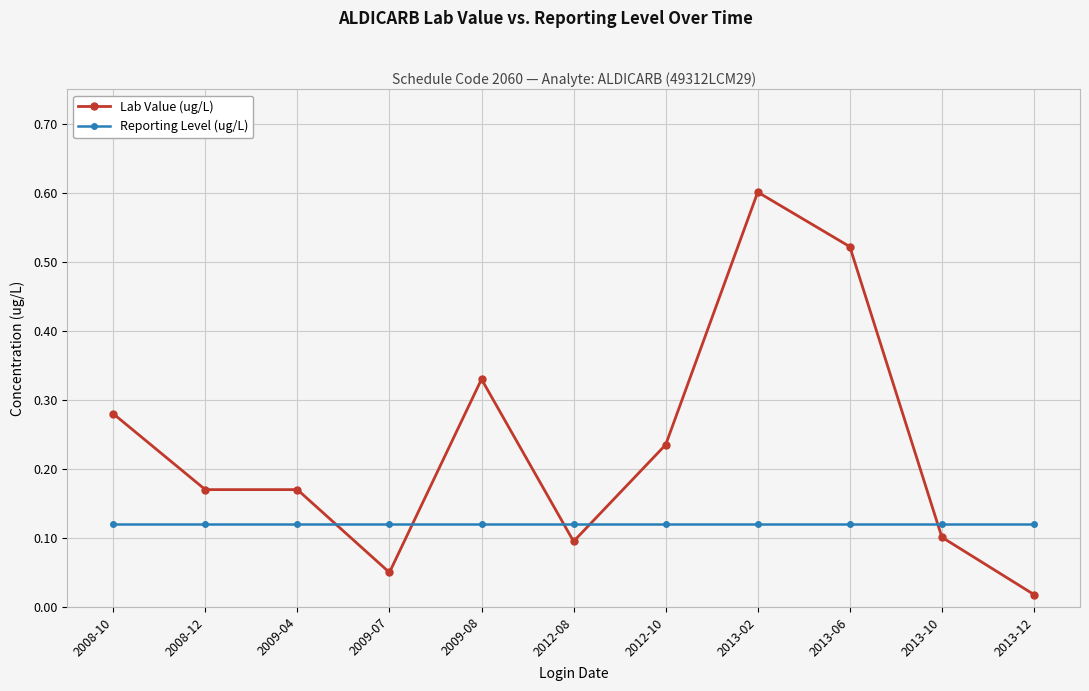

At which category is the sum across all series the highest?

2013-02